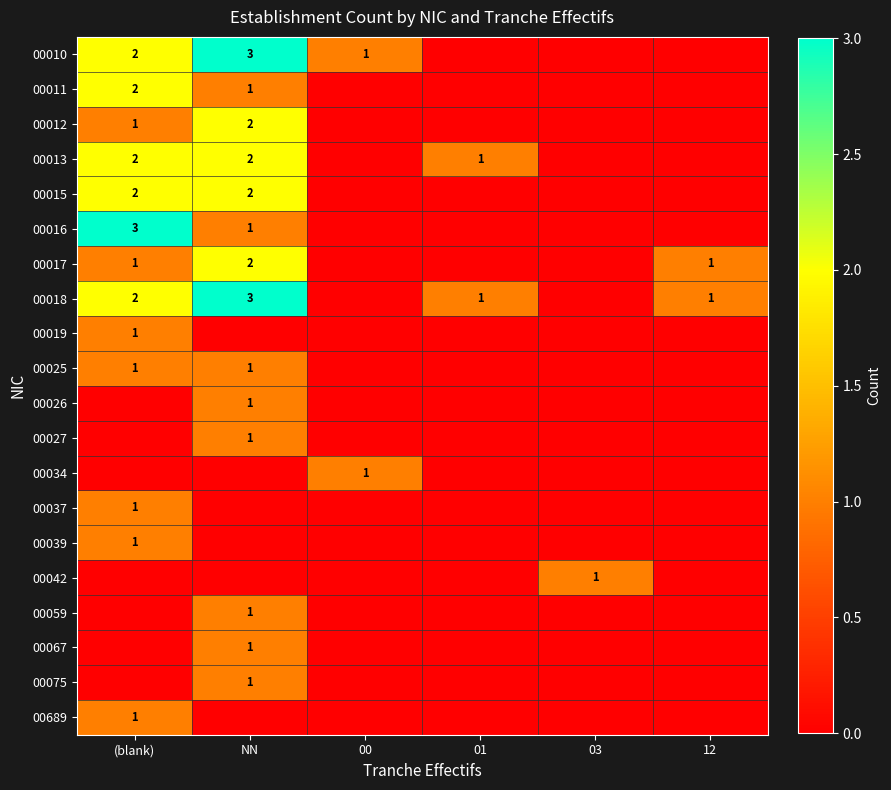

True or false: 00016 has a value of 3 at (blank).

True